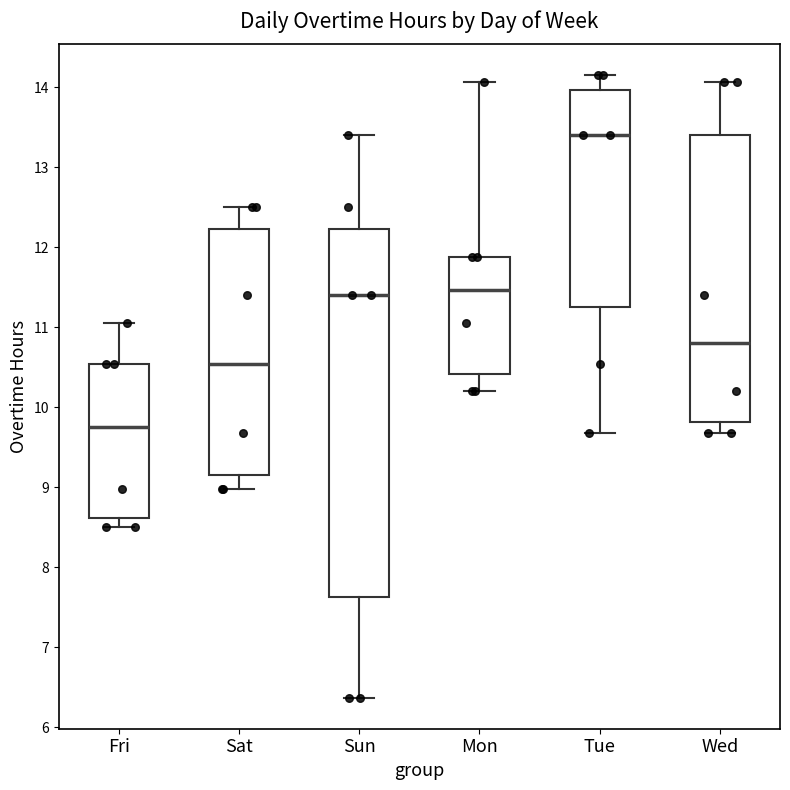

Reading left to right, transcribe this box plot: for each box, give where its median line is, the range the box spans, and where its two whiskers end, as read against the y-axis. The values are not printed on the chart, so give them approximately, as read against the axis.

Fri: median 9.8, box 8.6 to 10.5, whiskers 8.5 to 11.1
Sat: median 10.5, box 9.2 to 12.2, whiskers 9.0 to 12.5
Sun: median 11.4, box 7.6 to 12.2, whiskers 6.4 to 13.4
Mon: median 11.5, box 10.4 to 11.9, whiskers 10.2 to 14.1
Tue: median 13.4, box 11.3 to 14.0, whiskers 9.7 to 14.2
Wed: median 10.8, box 9.8 to 13.4, whiskers 9.7 to 14.1